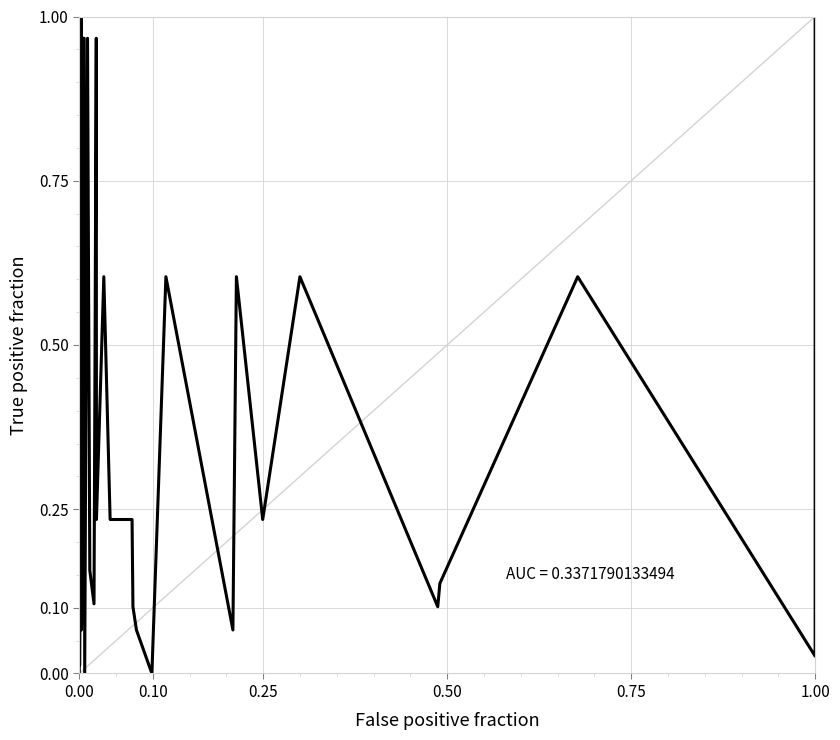

The chart shows a value of 0.3 at 15. True or false?

False